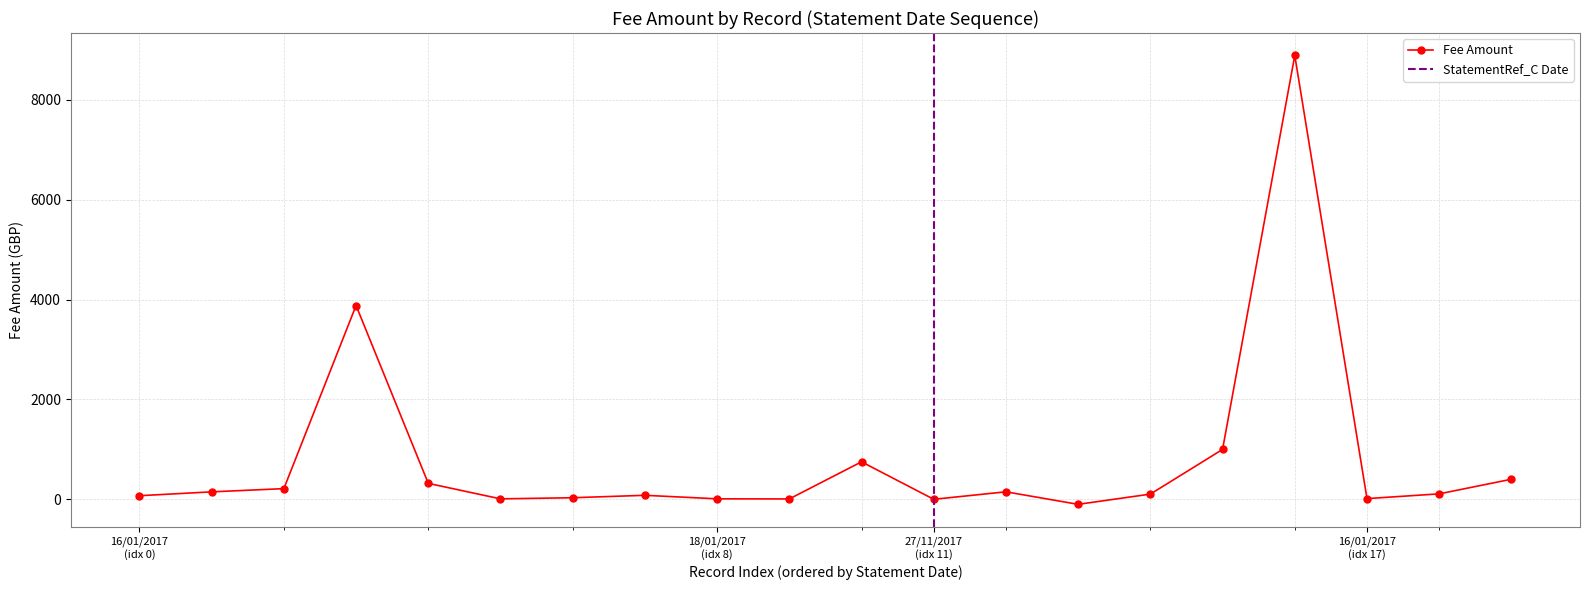

The chart shows a value of 80.1 at 16/01/2017. True or false?

True